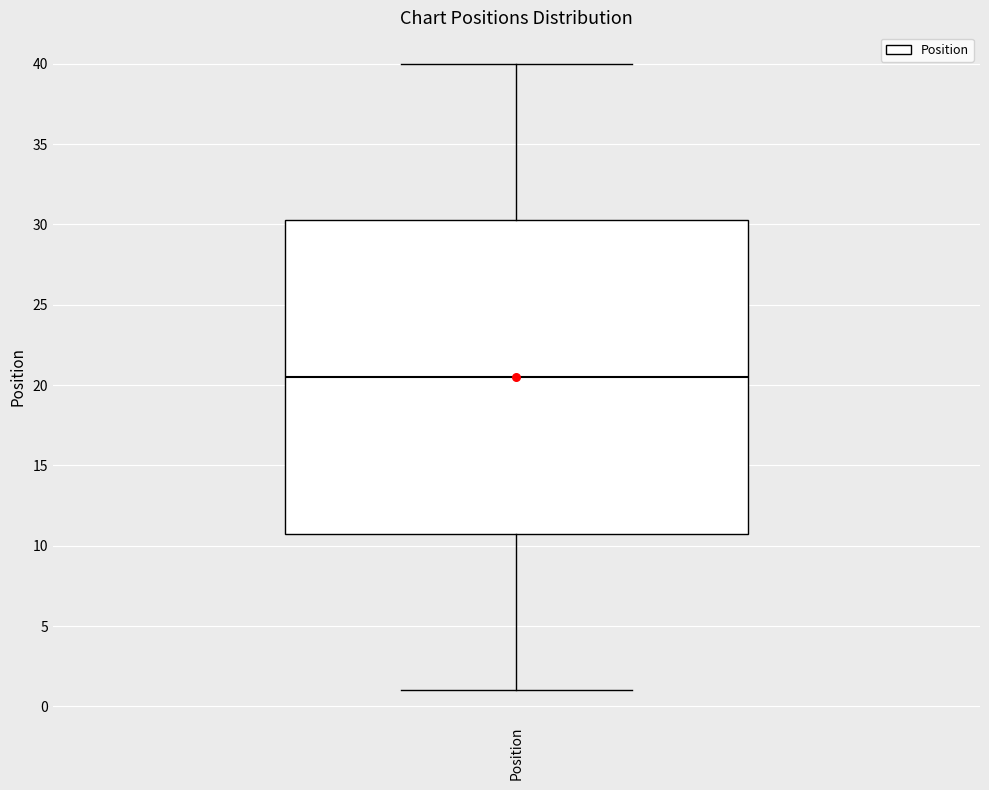

Read this box plot against the y-axis: the position of the median line, the range covered by the box, and the ends of both whiskers. The values are not printed on the chart, so give them approximately, as read against the axis.

median 20.5, box 11.0 to 30.5, whiskers 1.0 to 40.0